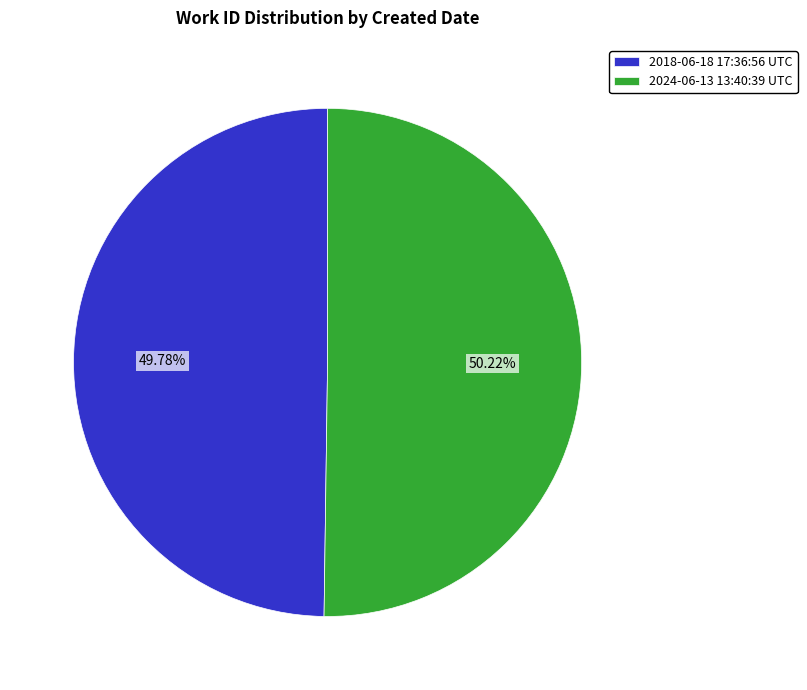

Do 2018-06-18 17:36:56 UTC and 2024-06-13 13:40:39 UTC together represent more than half of the pie?

Yes